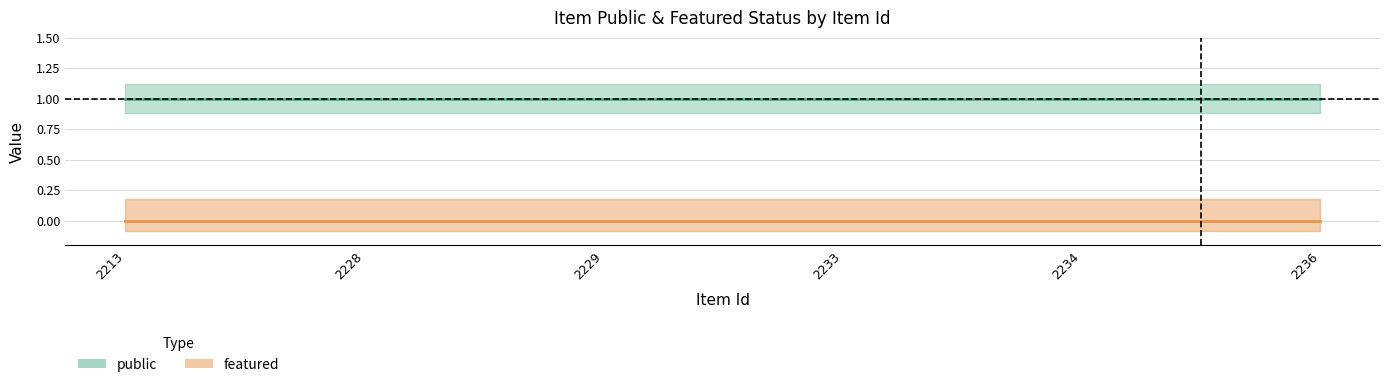

Rank the categories by public value from highest to lowest.

2213, 2228, 2229, 2233, 2234, 2236